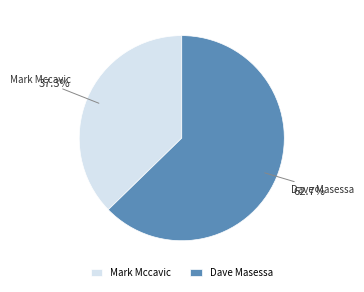

Is it true that Dave Masessa is 57% of the pie?

False